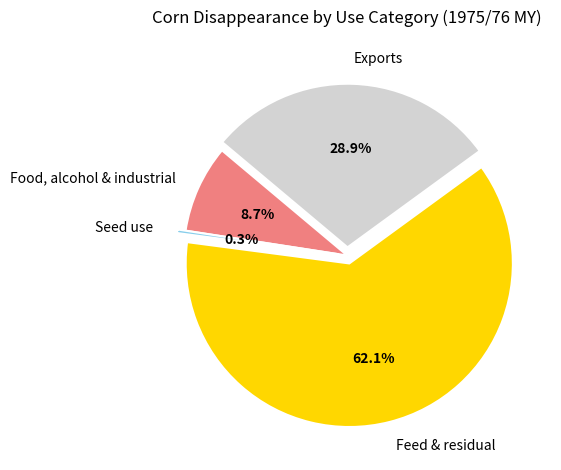

What percentage is the Food, alcohol & industrial slice, to the nearest percent?

9%